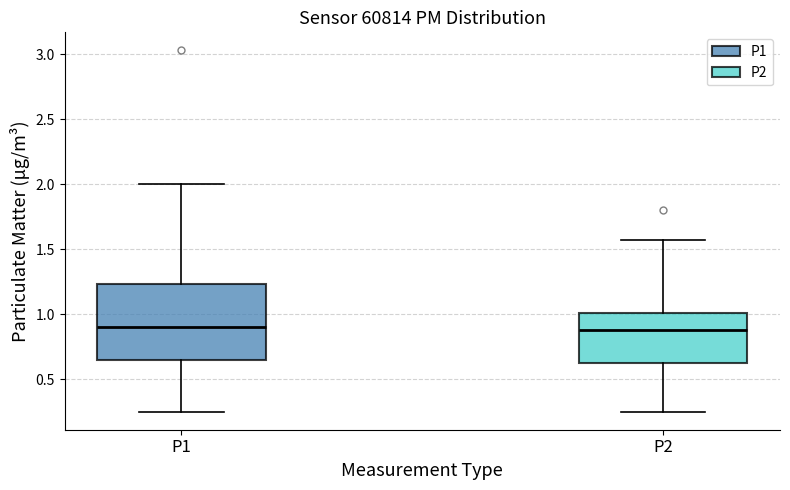

Comparing the boxes themselves (not the whiskers), which one is the tallest?

P1